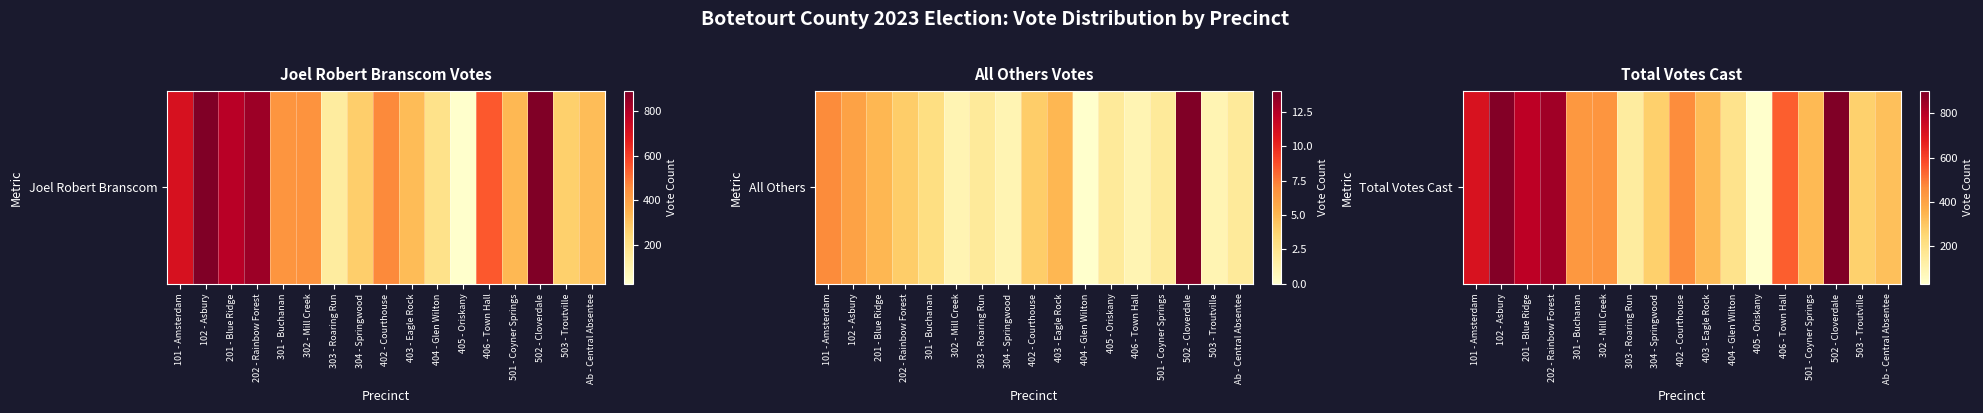

At which category does the chart reach its minimum across all series?

405 - Oriskany